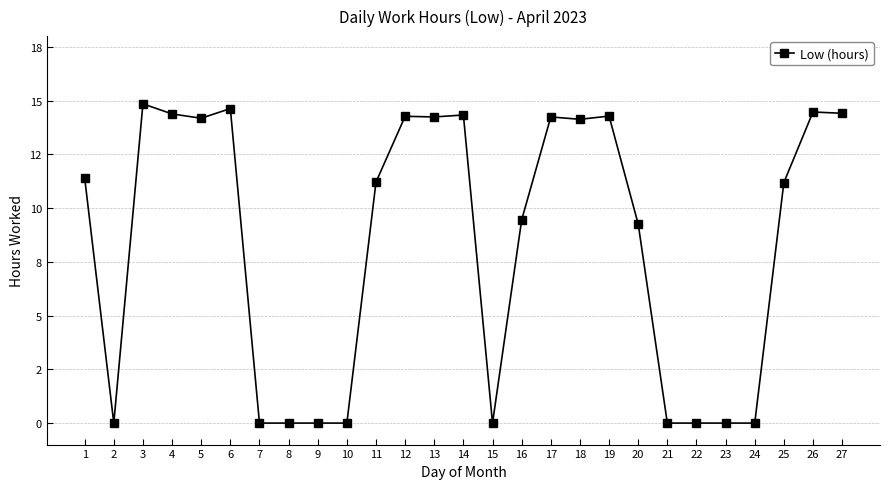

Reading left to right, what are all the values shown in this chart?

11.4	0.0	14.8	14.4	14.2	14.6	0.0	0.0	0.0	0.0	11.2	14.3	14.2	14.3	0.0	9.4	14.2	14.1	14.3	9.3	0.0	0.0	0.0	0.0	11.2	14.5	14.4